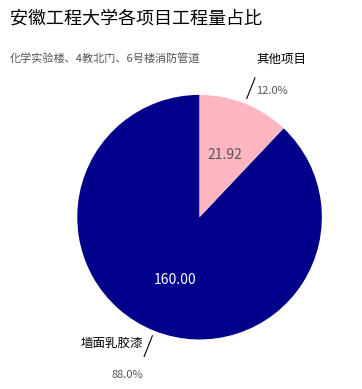

To the nearest percent, what is the difference between the largest and smallest slice percentages?

76%